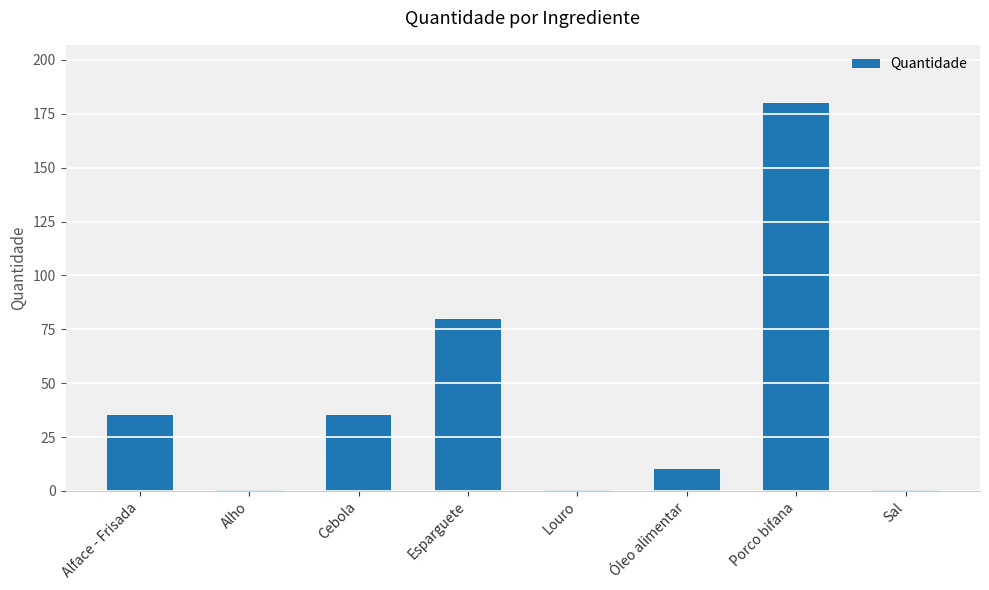

Read the value at Óleo alimentar.

10.0